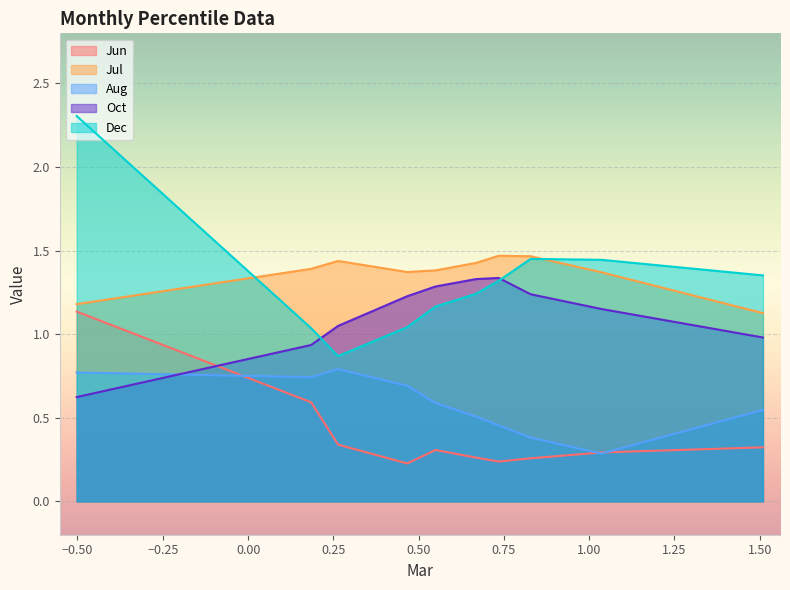

Which series has the widest spread of values?

Dec